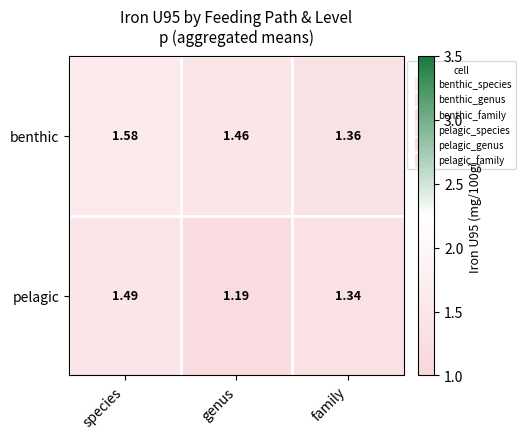

Rank the series by their maximum value, from lowest to highest.

pelagic, benthic